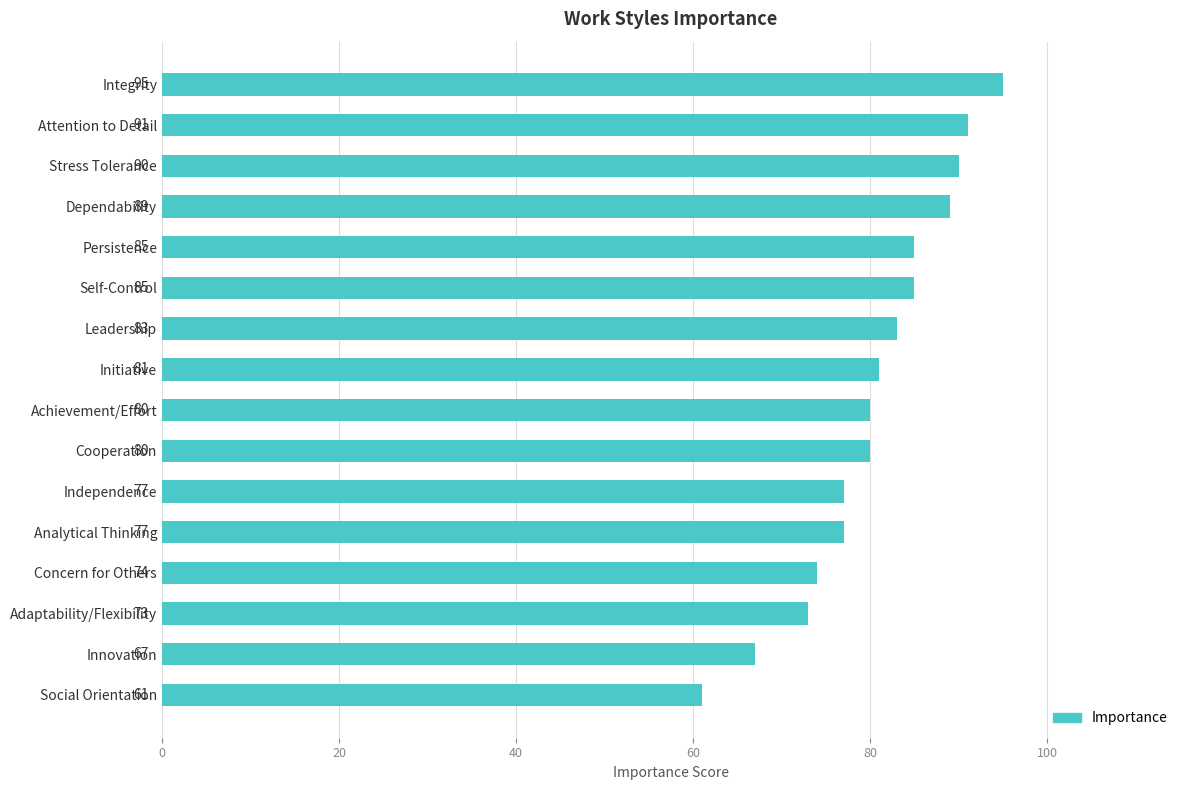

Is it true that the value at Dependability is 89?

True